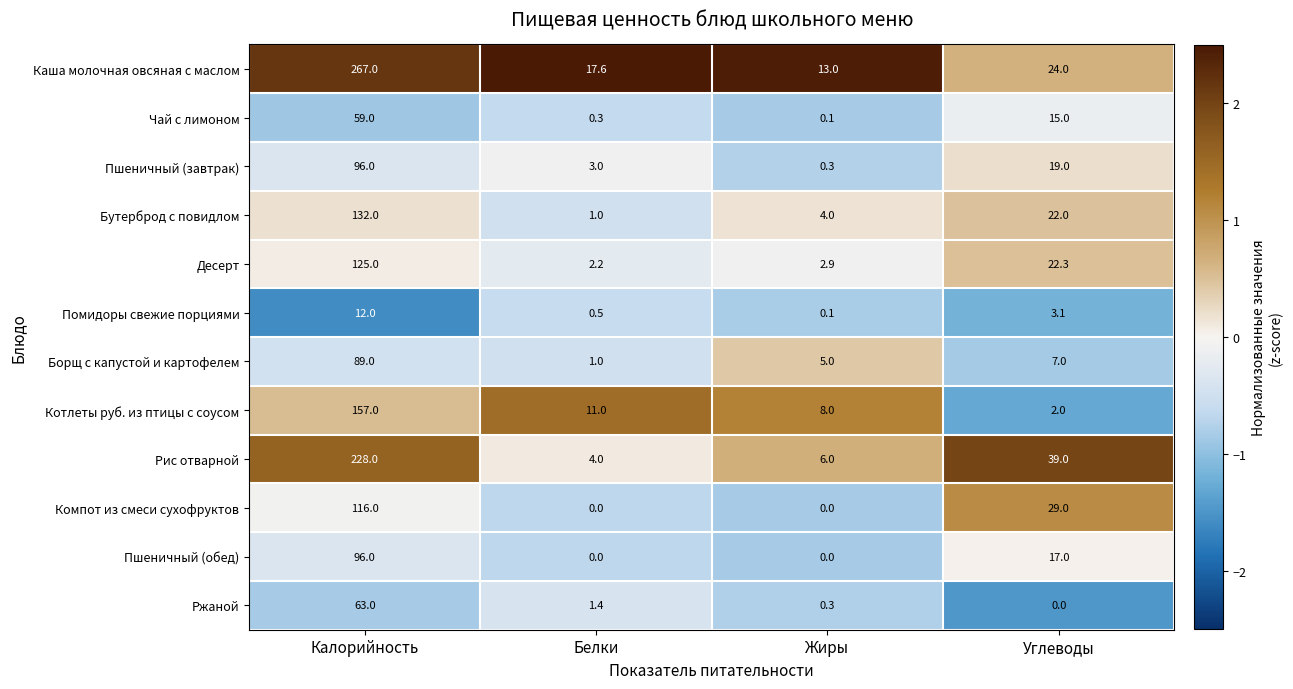

Is it true that Каша молочная овсяная с маслом equals 361.4 at Калорийность?

False